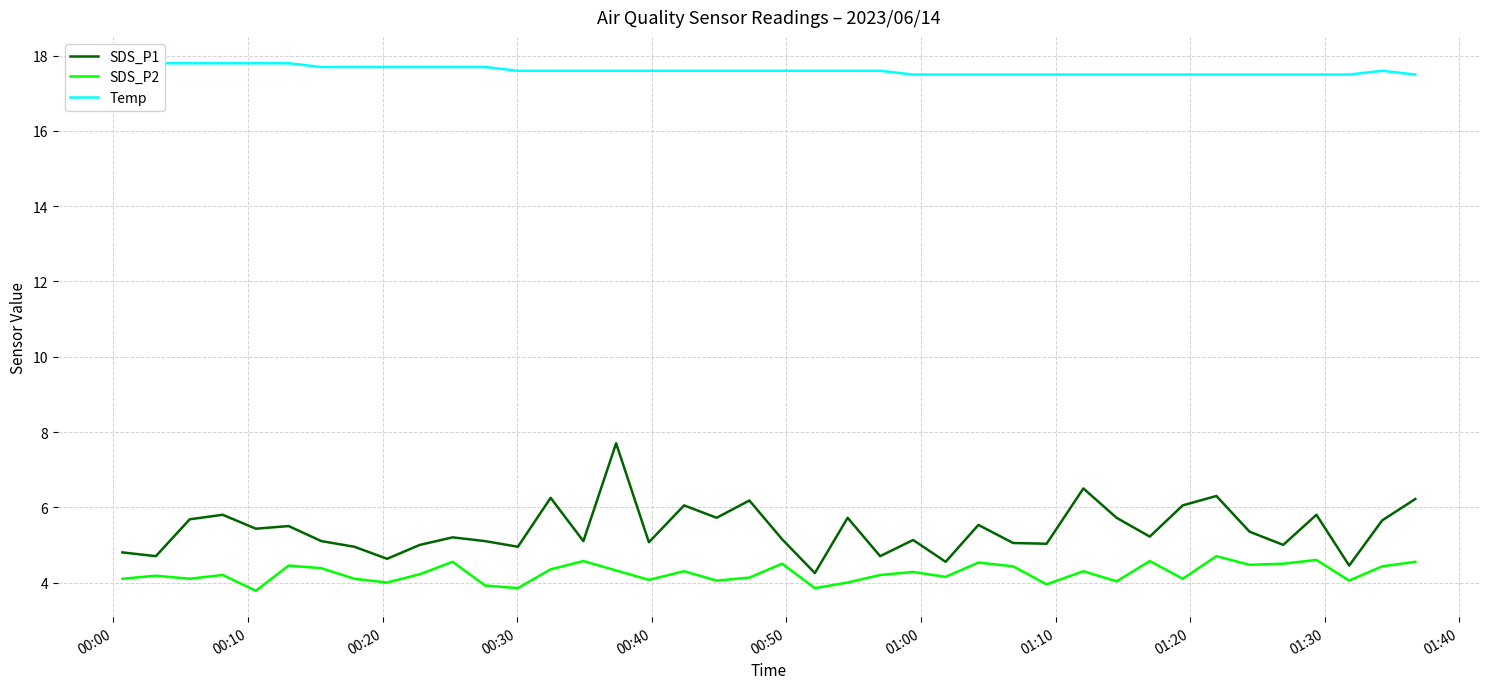

True or false: Temp and SDS_P1 cross at least once.

False